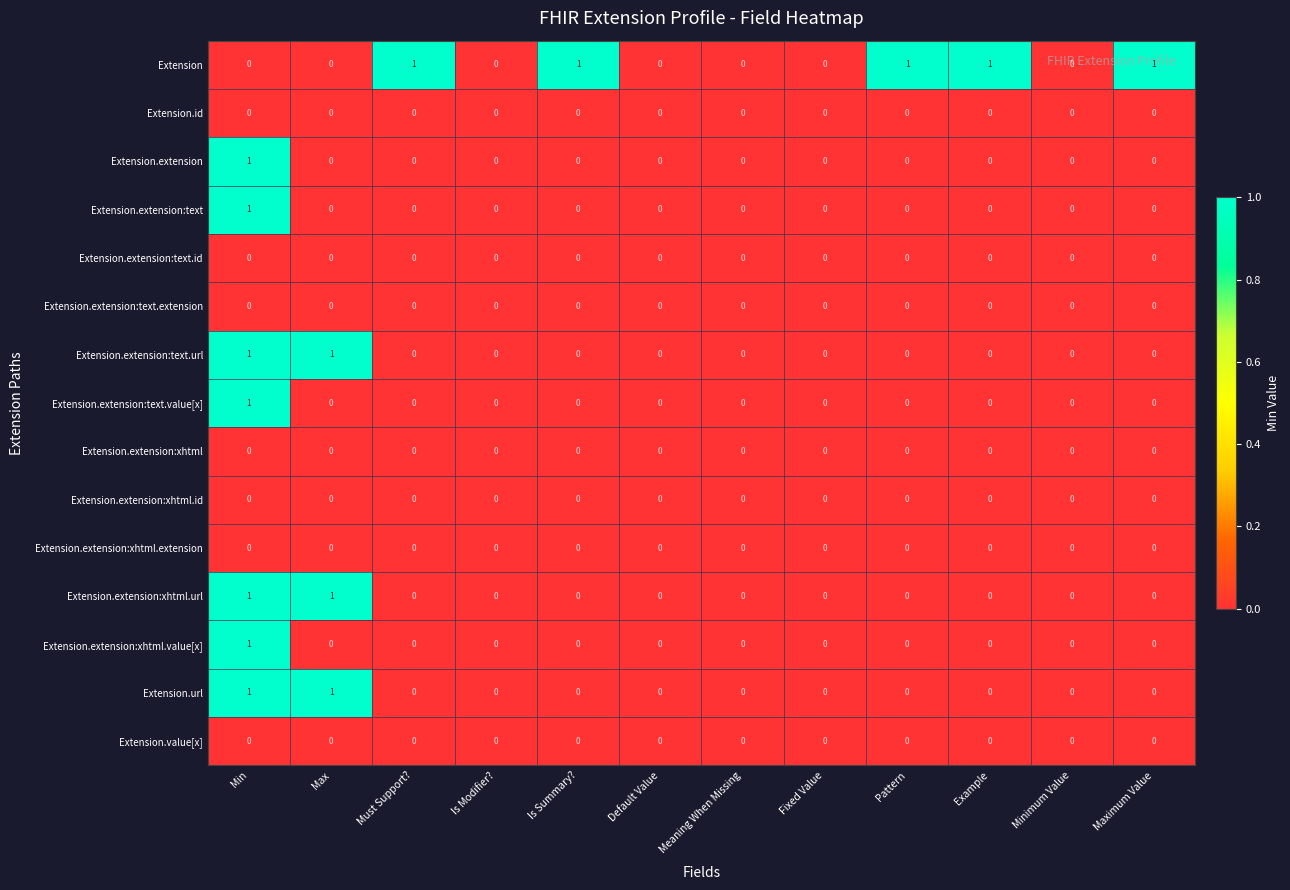

Which series has the largest total across all categories?

Extension